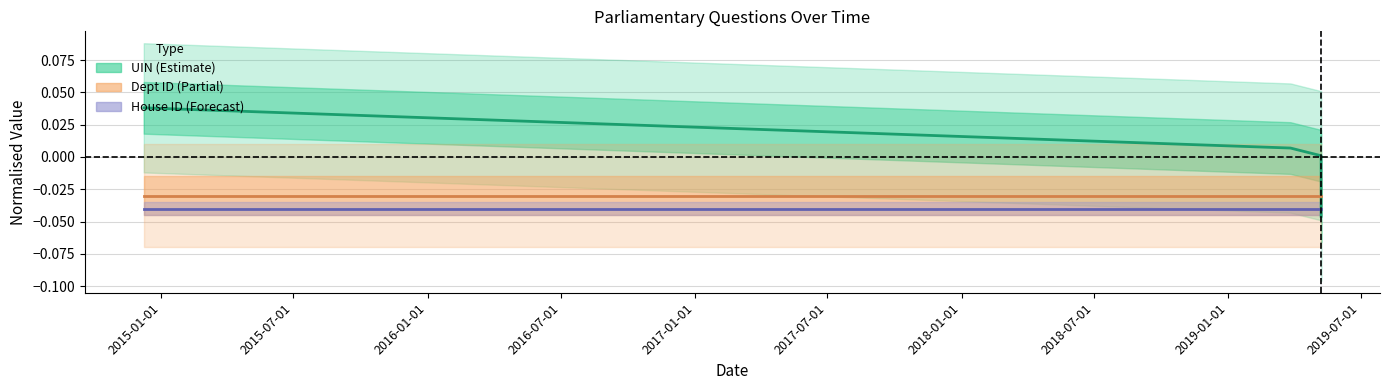

Which label corresponds to the smallest value in the chart?

2016-07-01